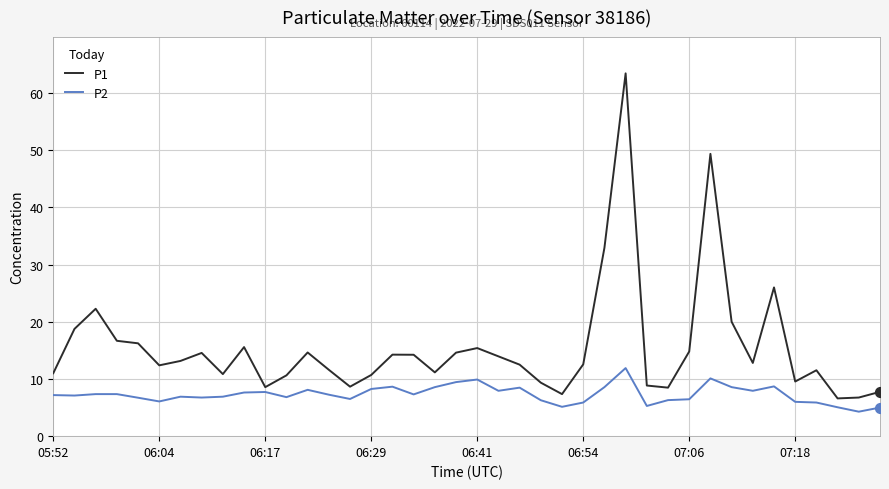

List the series in order of their overall mean, highest first.

P1, P2